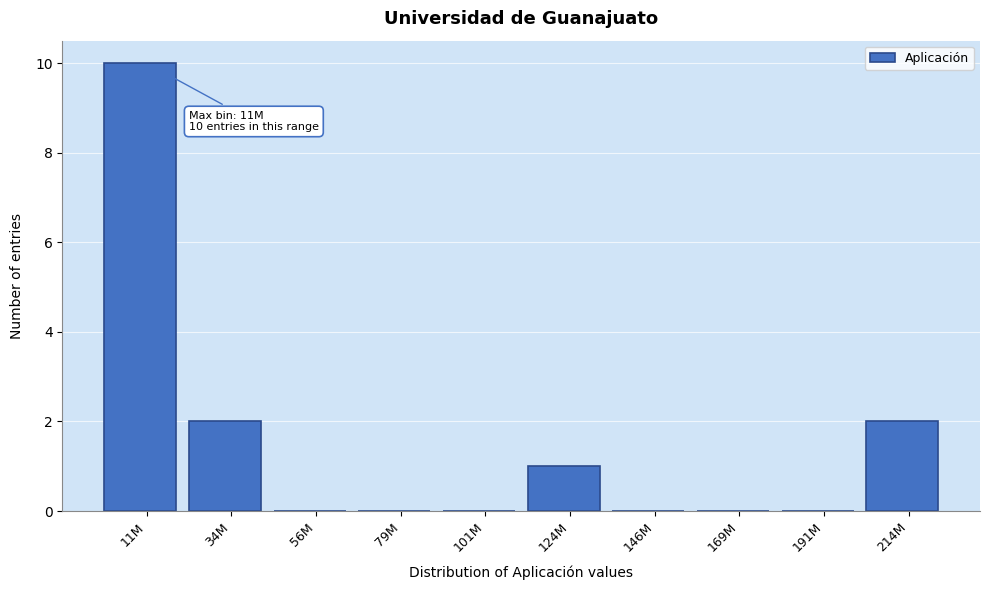

Reading left to right, extract all data points from this chart.

11M=10	34M=2	56M=0	79M=0	101M=0	124M=1	146M=0	169M=0	191M=0	214M=2